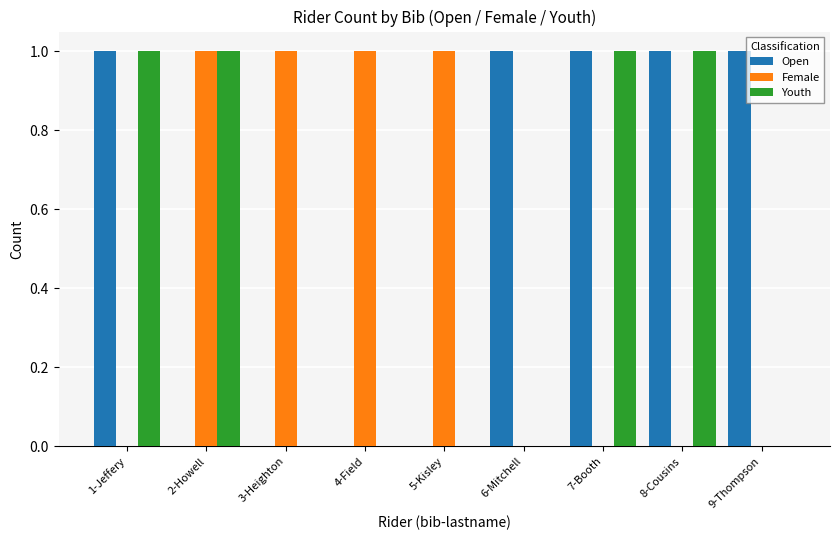

The value of Youth at 8-Cousins is 1. True or false?

True